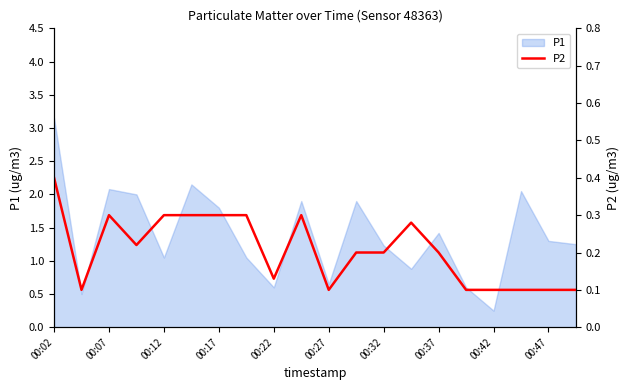

At which label does P1 reach its peak?

00:02